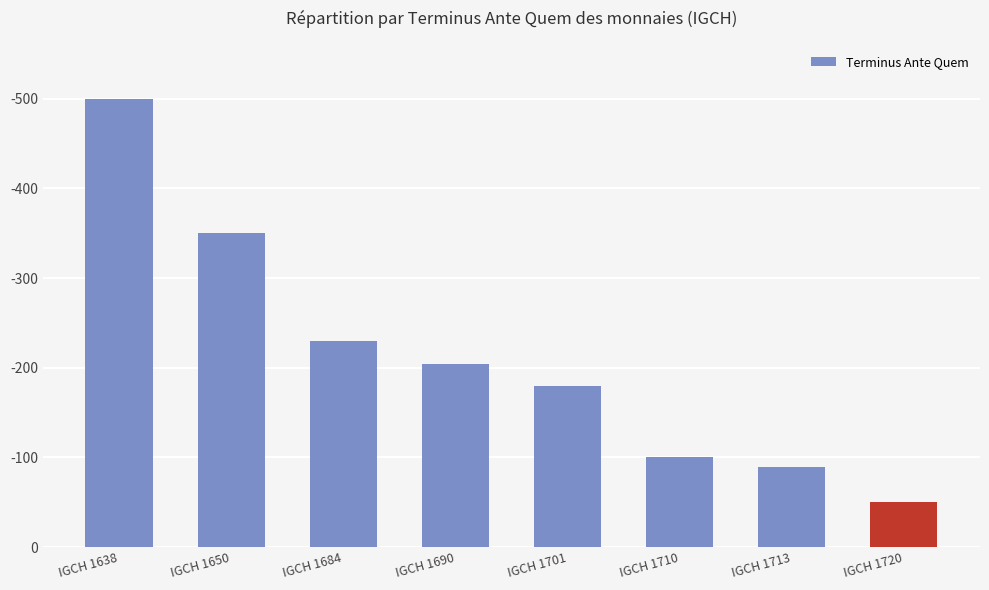

At which label is the value closest to 275?

IGCH 1684